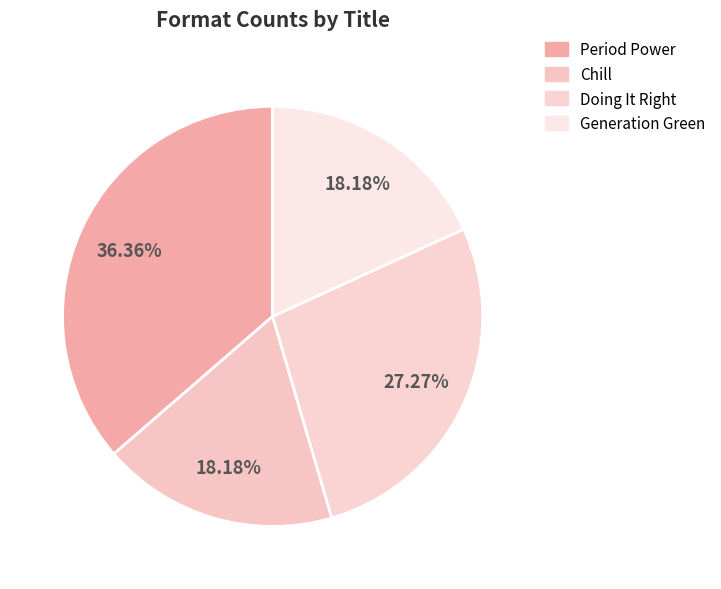

Does Chill account for over 50% of the chart?

No